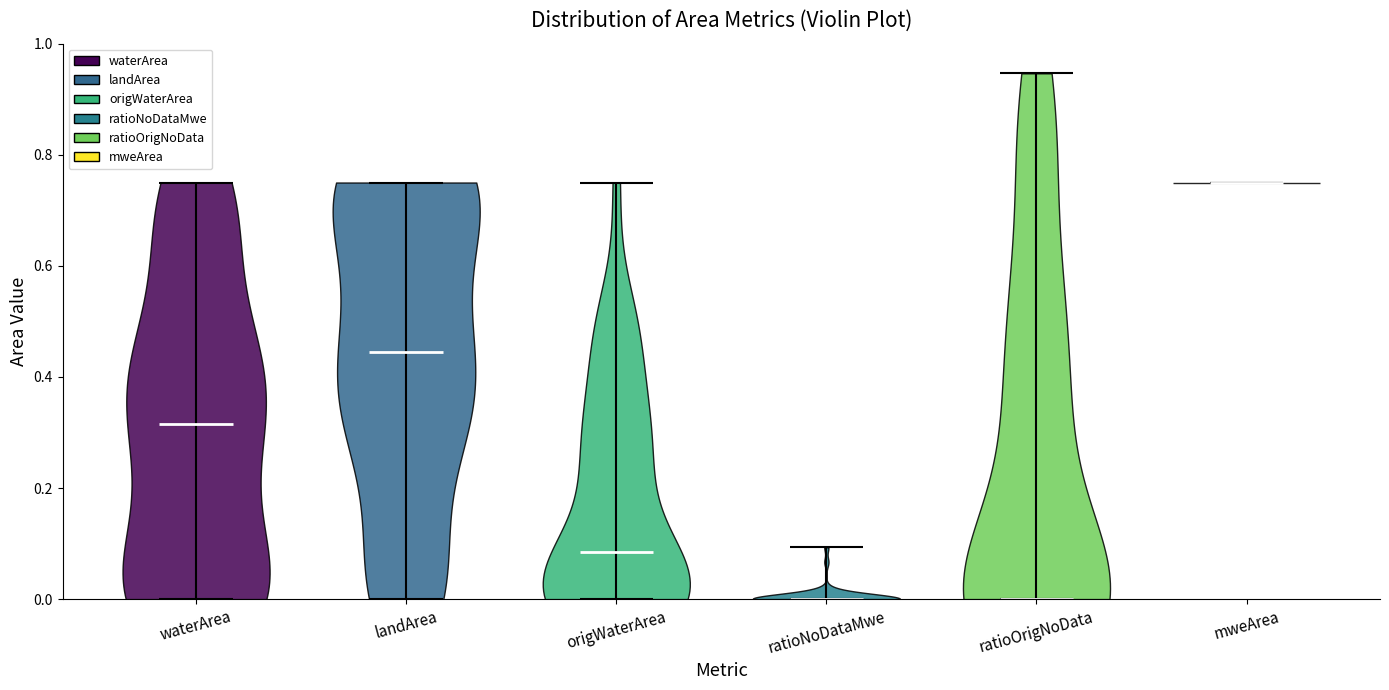

Reading left to right, read every violin against the y-axis: where its median line is, and the lowest and highest points it reaches. The values are not printed on the chart, so give them approximately, as read against the axis.

waterArea: median line 0.32, lowest point 0.00, highest point 0.76
landArea: median line 0.44, lowest point 0.00, highest point 0.76
origWaterArea: median line 0.08, lowest point 0.00, highest point 0.76
ratioNoDataMwe: median line 0.00, lowest point 0.00, highest point 0.10
ratioOrigNoData: median line 0.00, lowest point 0.00, highest point 0.94
mweArea: median line 0.76, lowest point 0.76, highest point 0.76